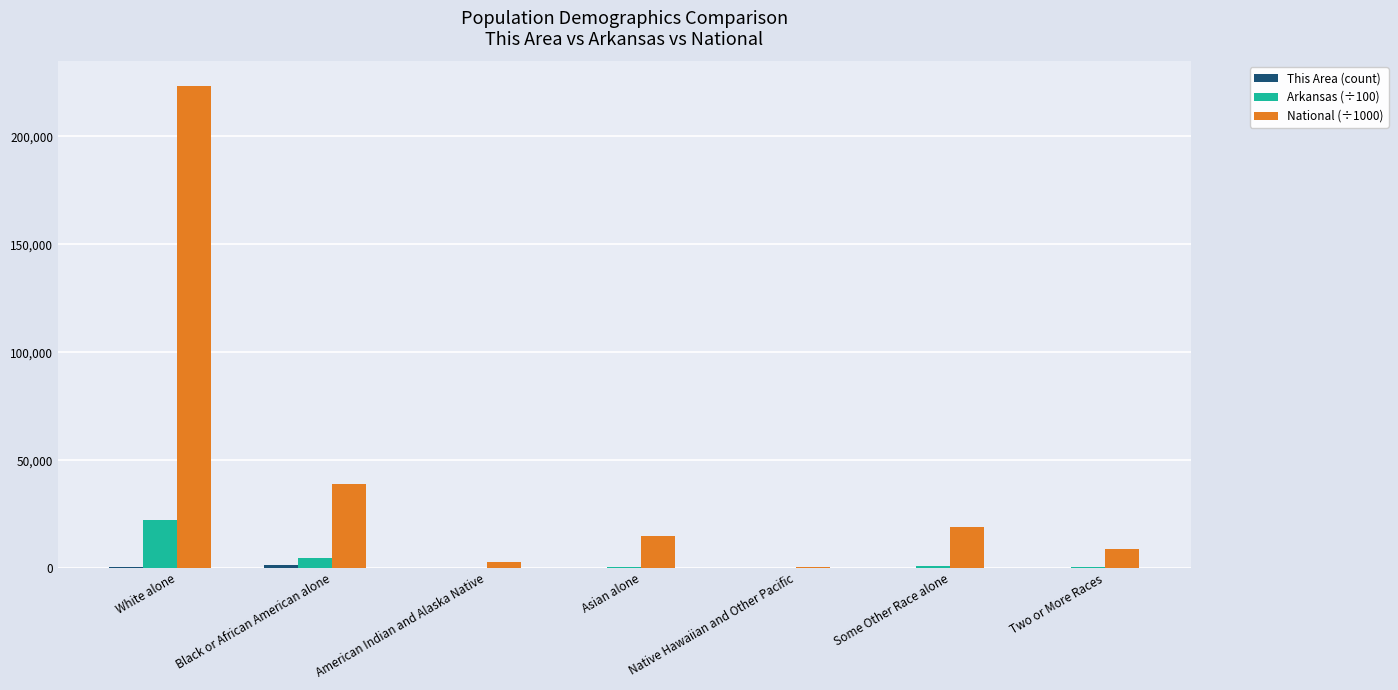

What is the average value of the National (÷1000) series?

44106